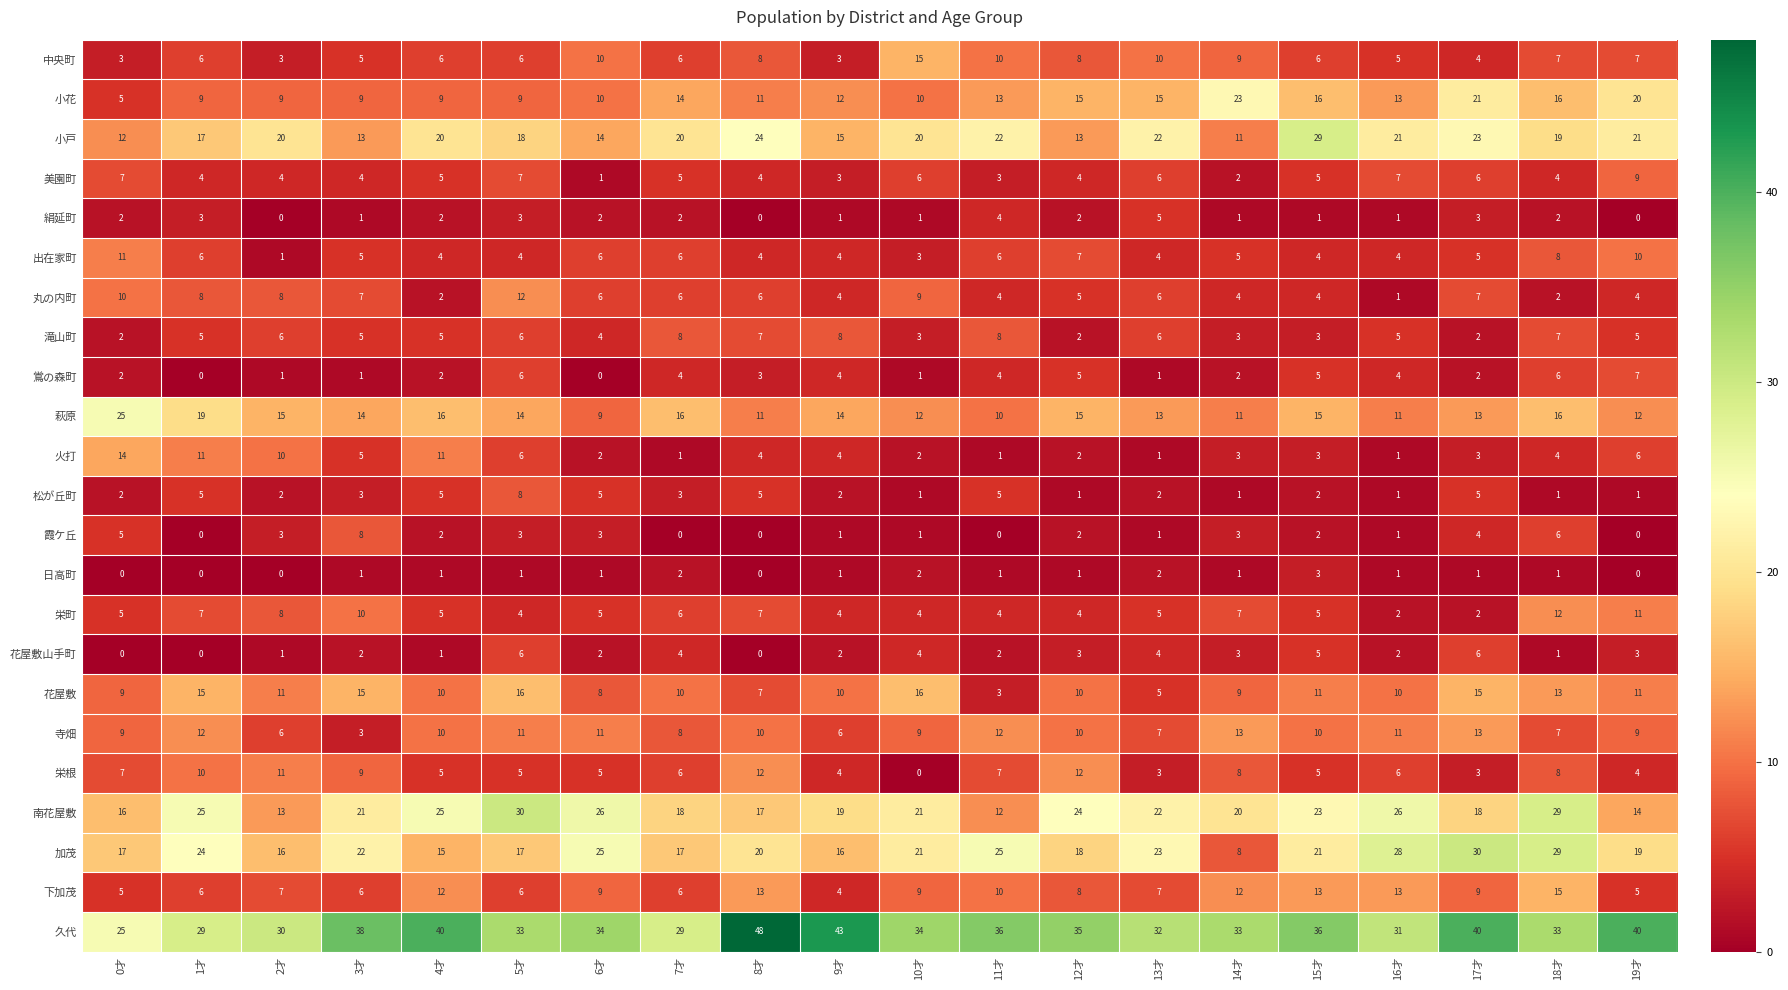

At which category does the chart reach its peak across all series?

8才